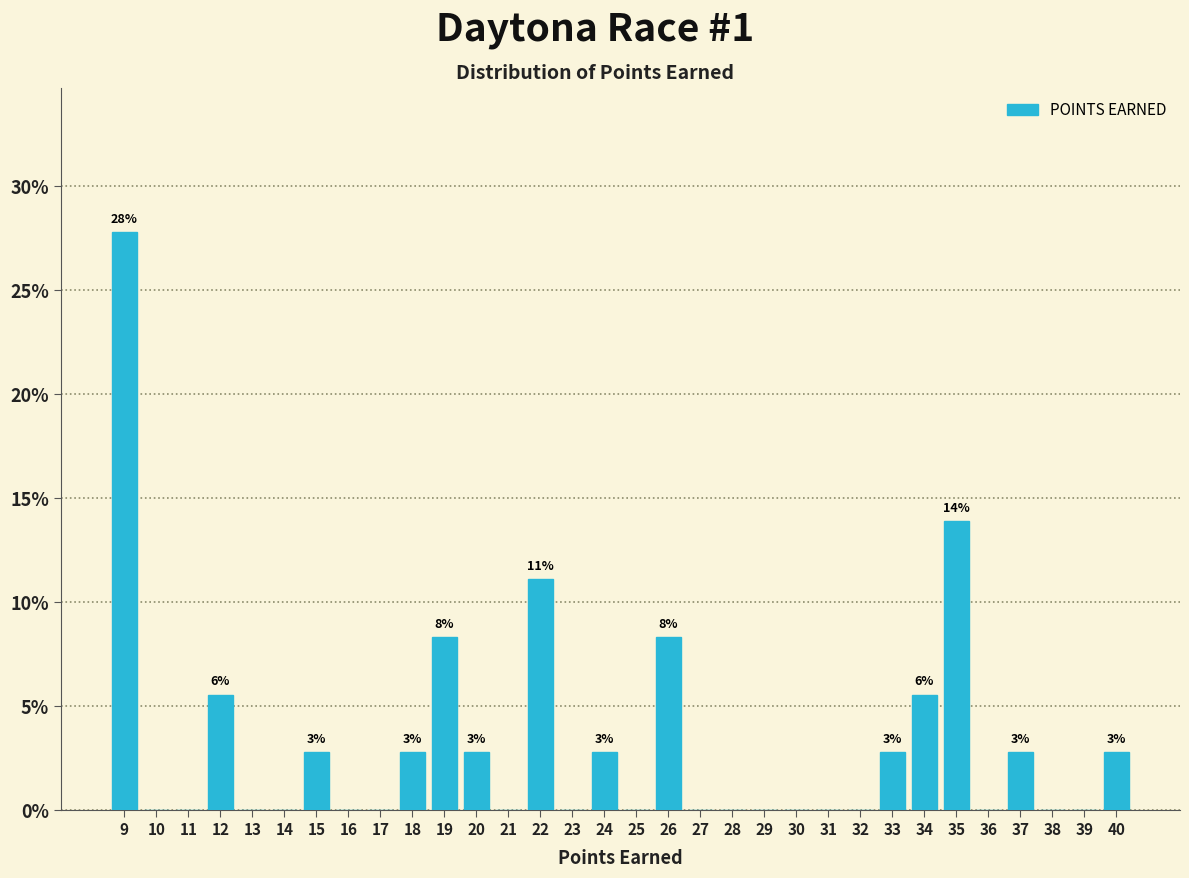

Which label corresponds to the largest value in the chart?

9